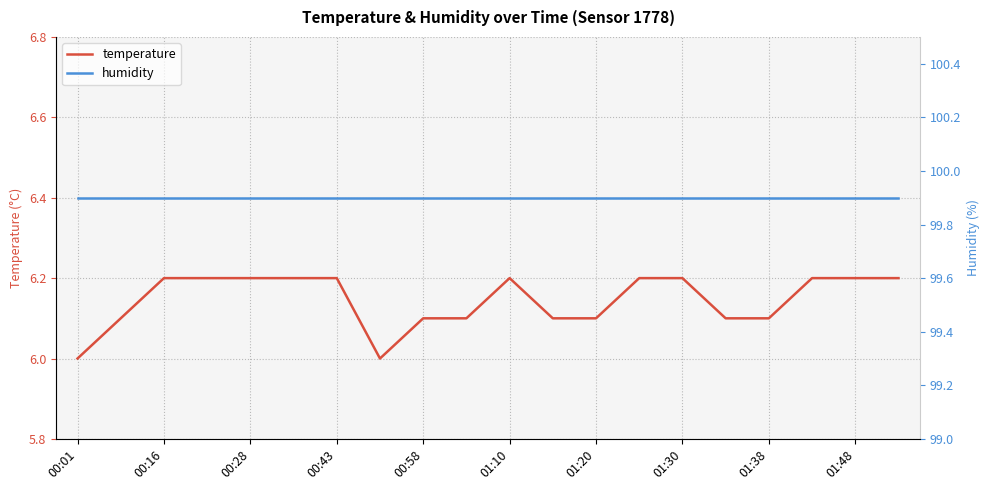

Is it true that temperature equals 9.5 at 01:38?

False